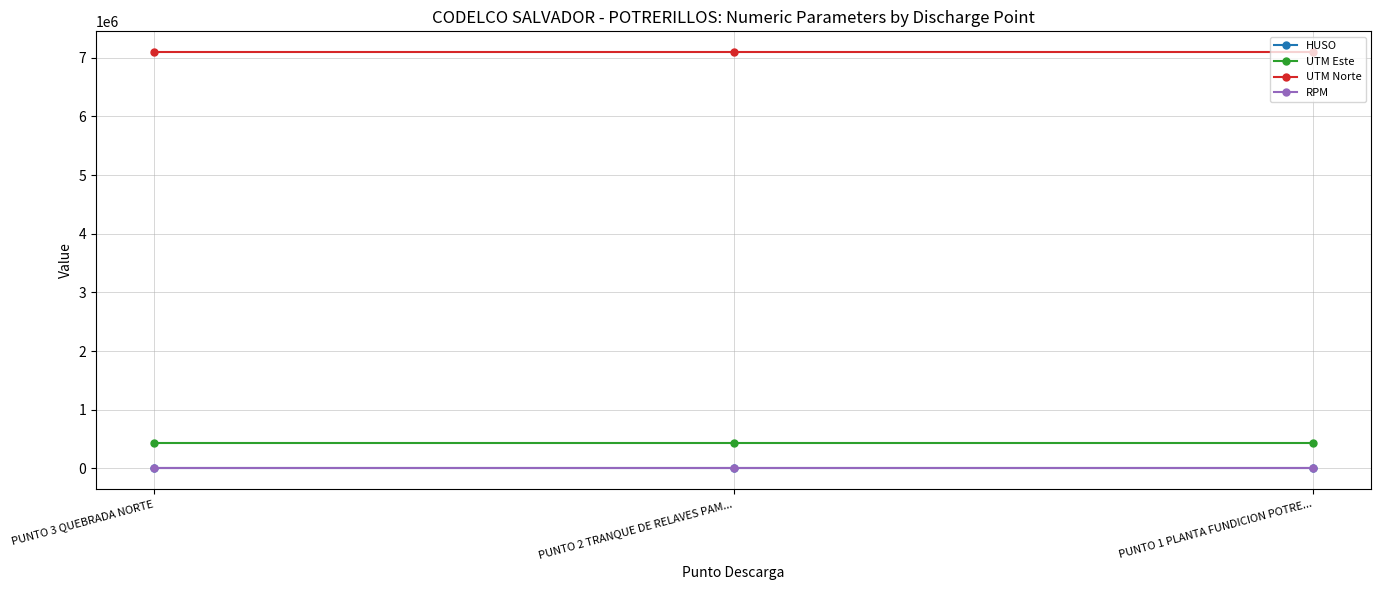

What is the minimum value for UTM Este?

437506